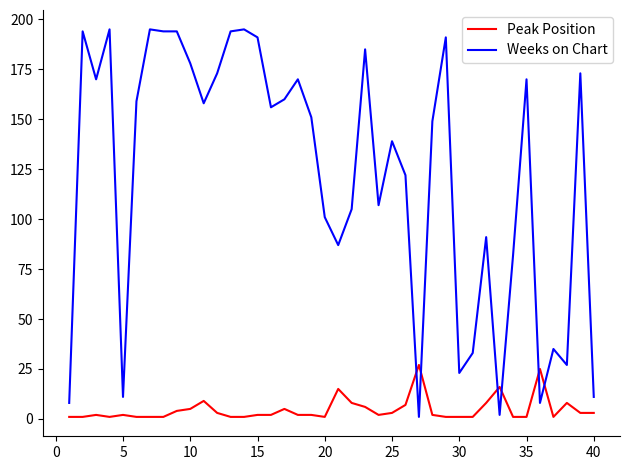

Rank the series by their average value, from highest to lowest.

Weeks on Chart, Peak Position